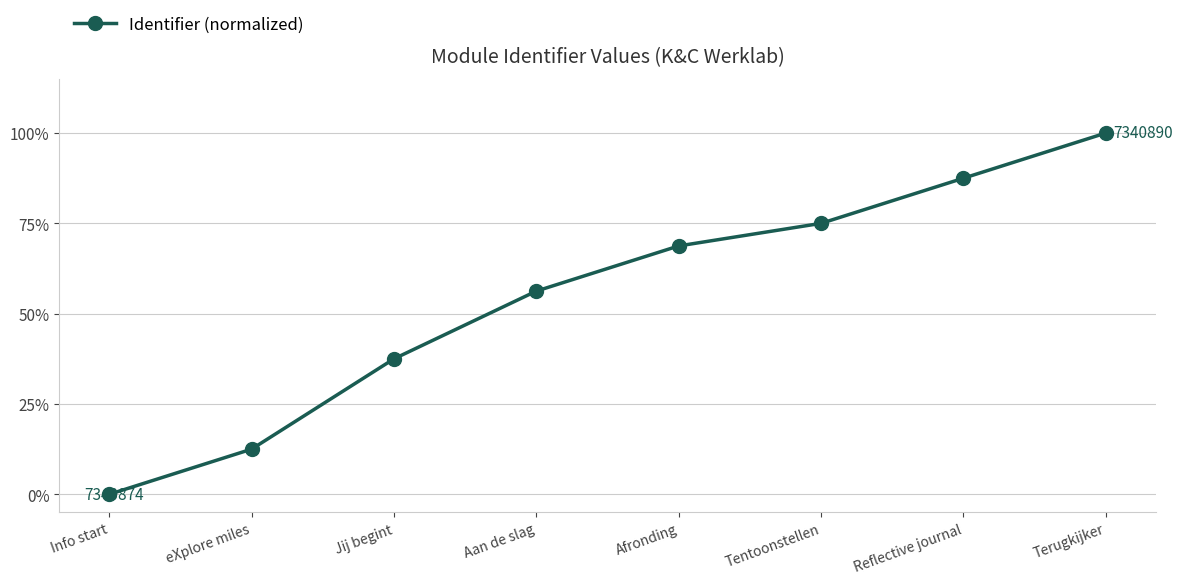

Count the number of data series in this chart.

1